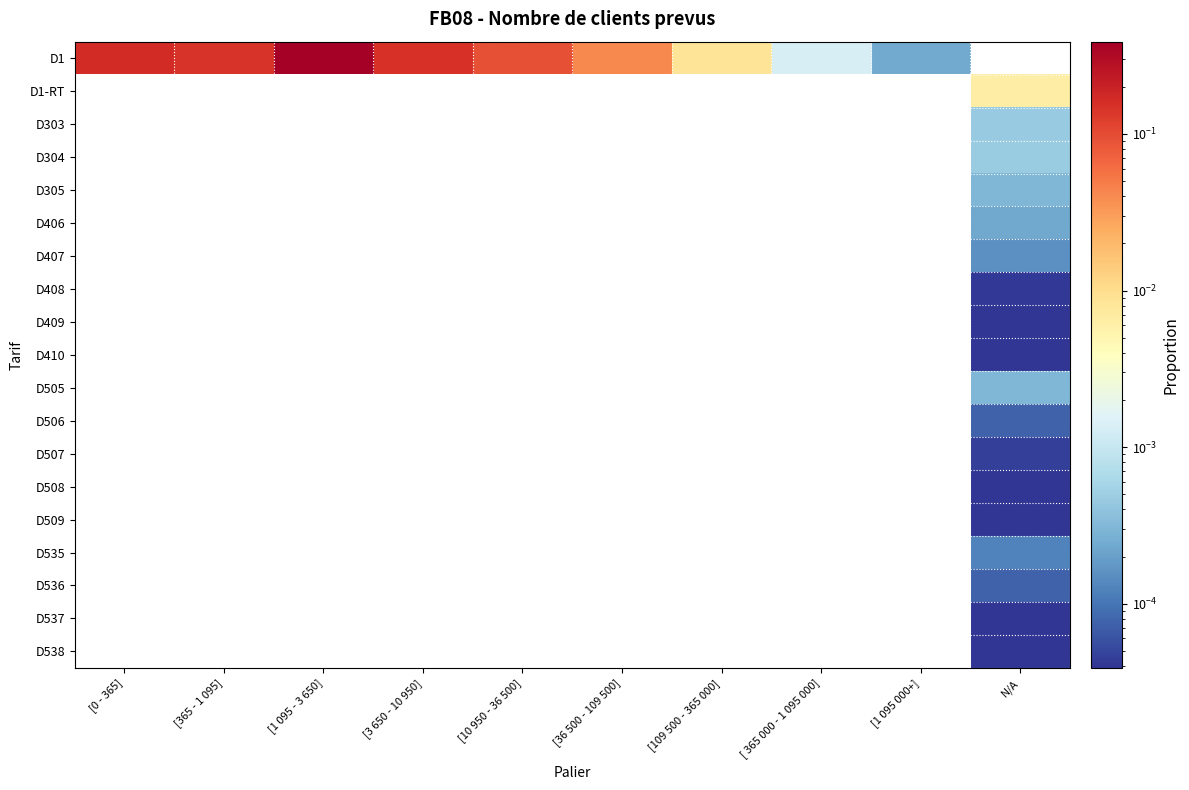

How many series are shown in this chart?

19